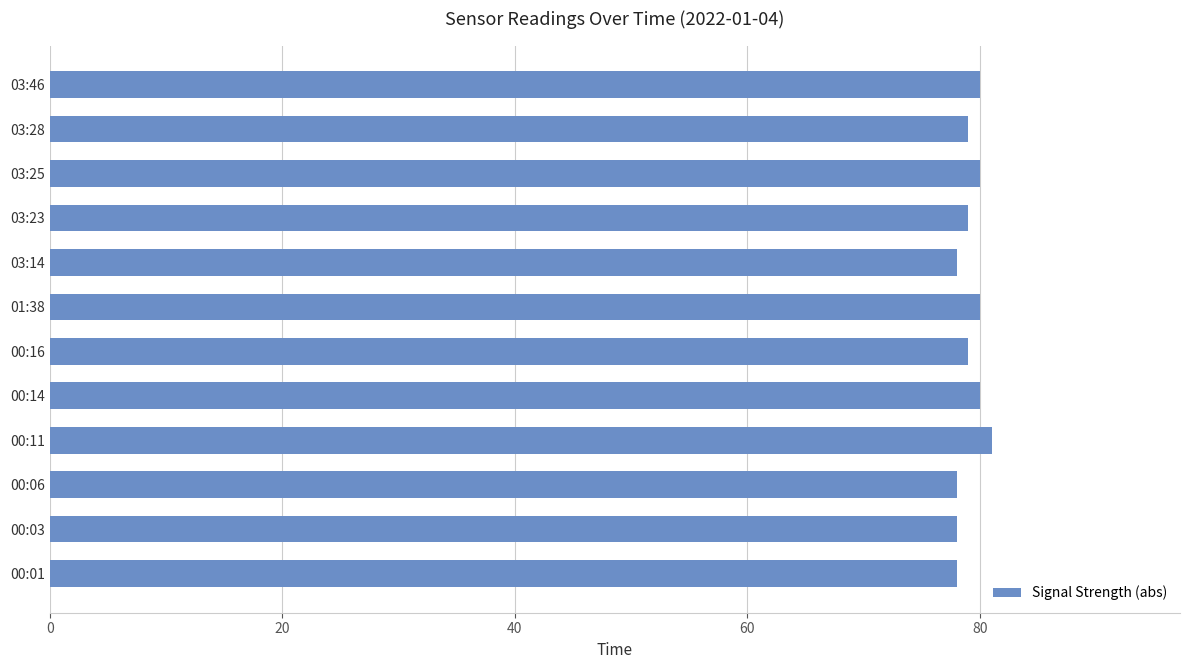

Is it true that the value at 00:14 is 80?

True